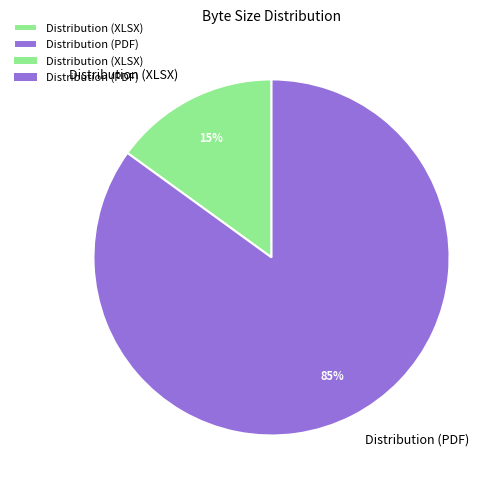

To the nearest percent, what is the combined percentage of Distribution (PDF) and Distribution (XLSX)?

100%